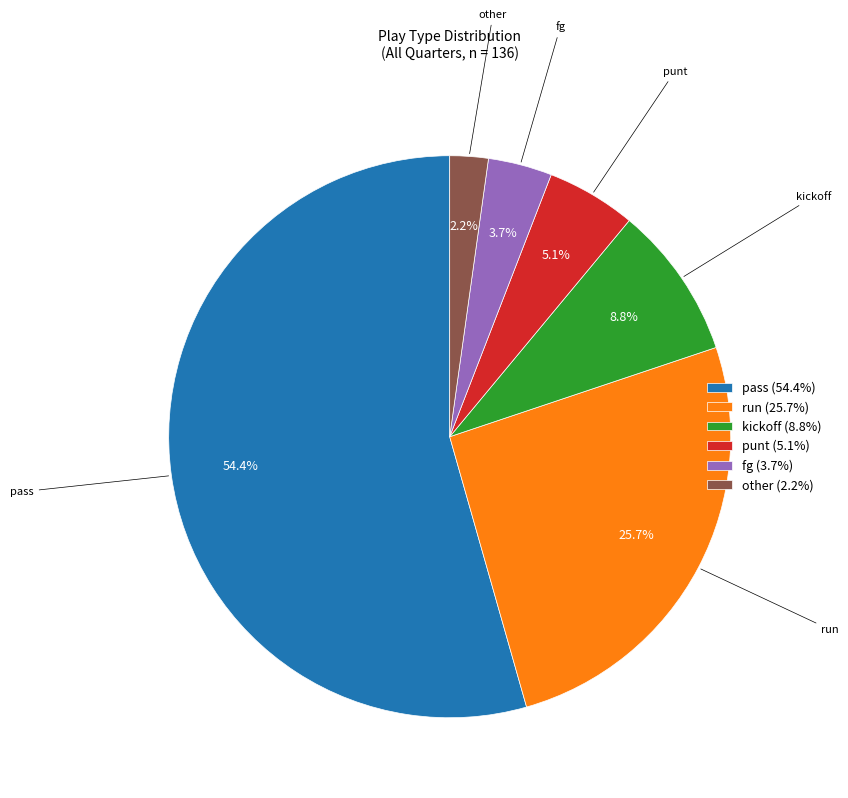

Which category has the smallest portion of the pie?

other